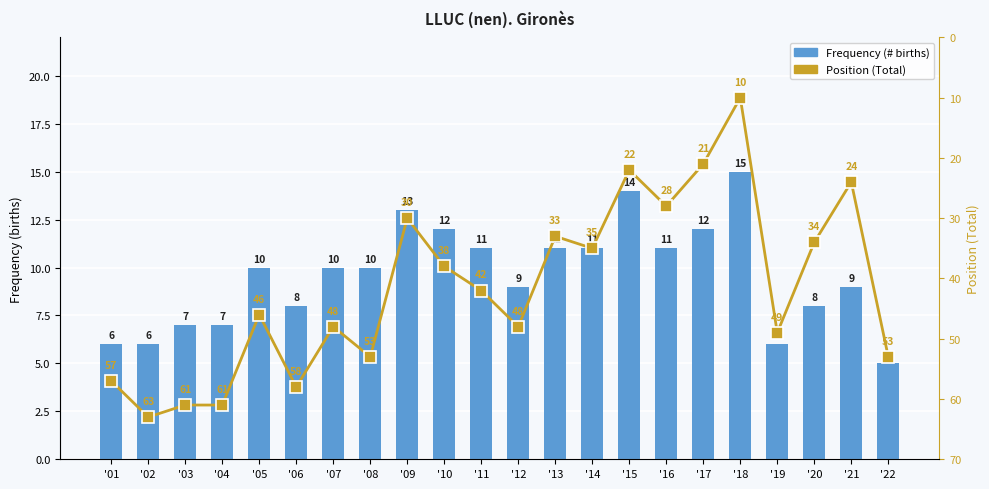

What is the value of the Frequency (# births) bar at the 8th from the left?

10